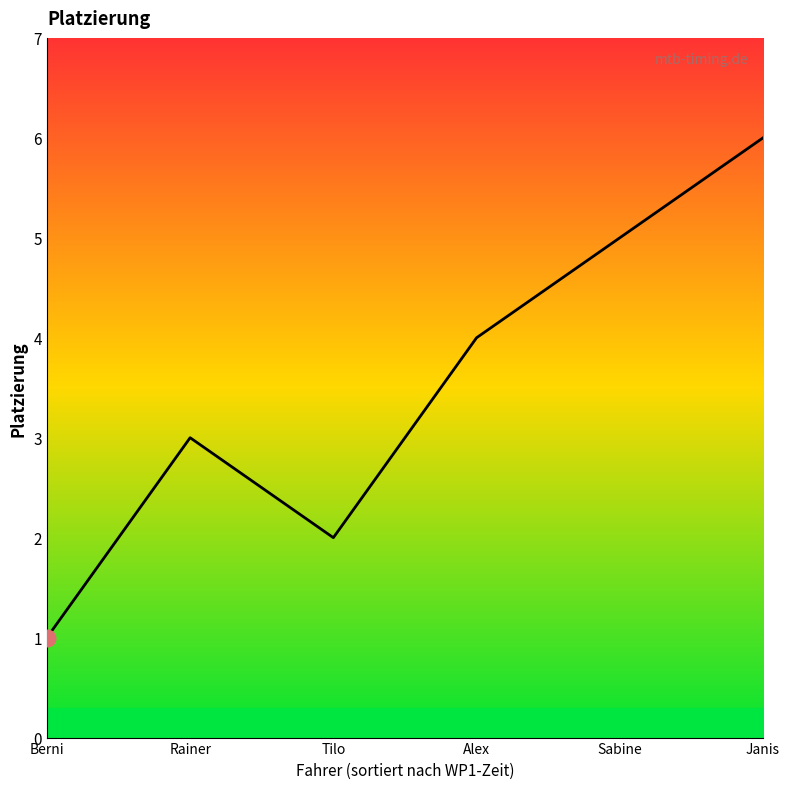

How many values are below 4?

3